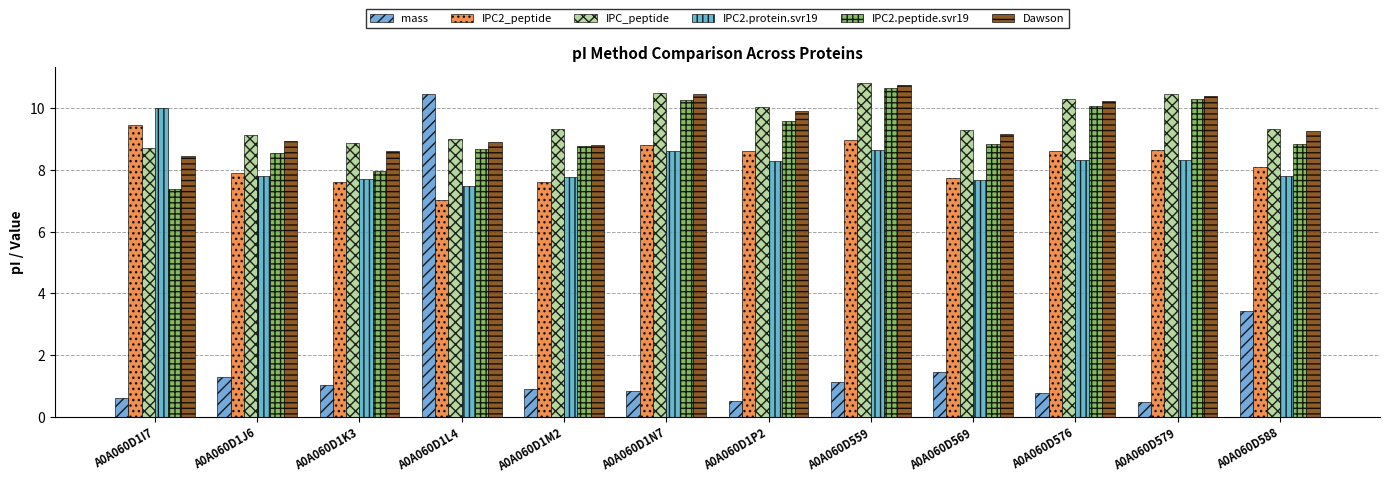

At which label is mass closest to 5?

A0A060D588